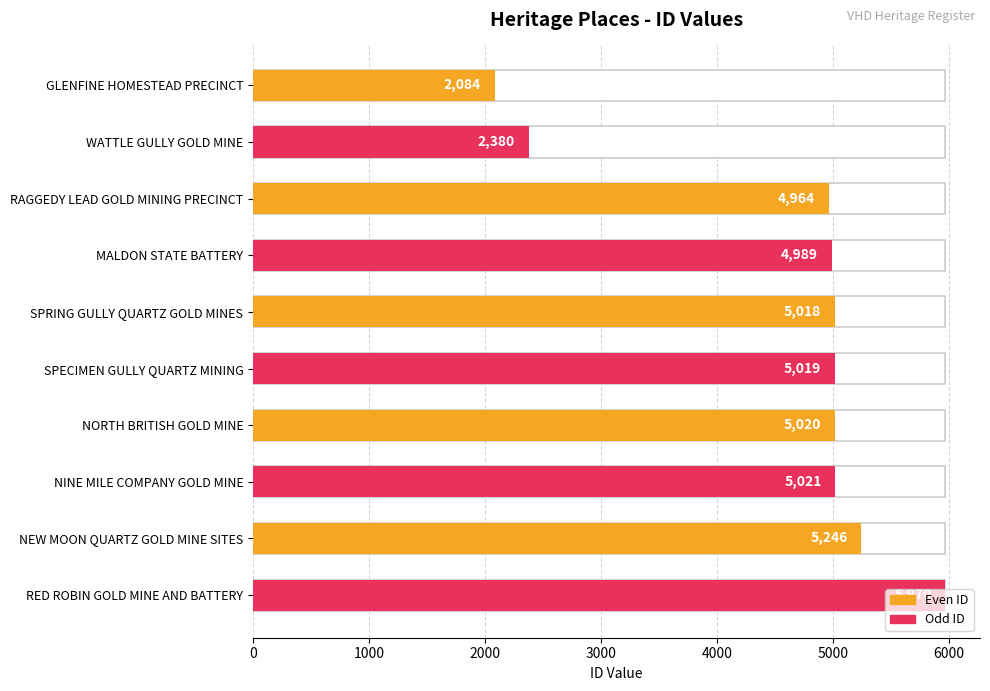

List the series in order of their overall mean, lowest first.

Even ID, Odd ID